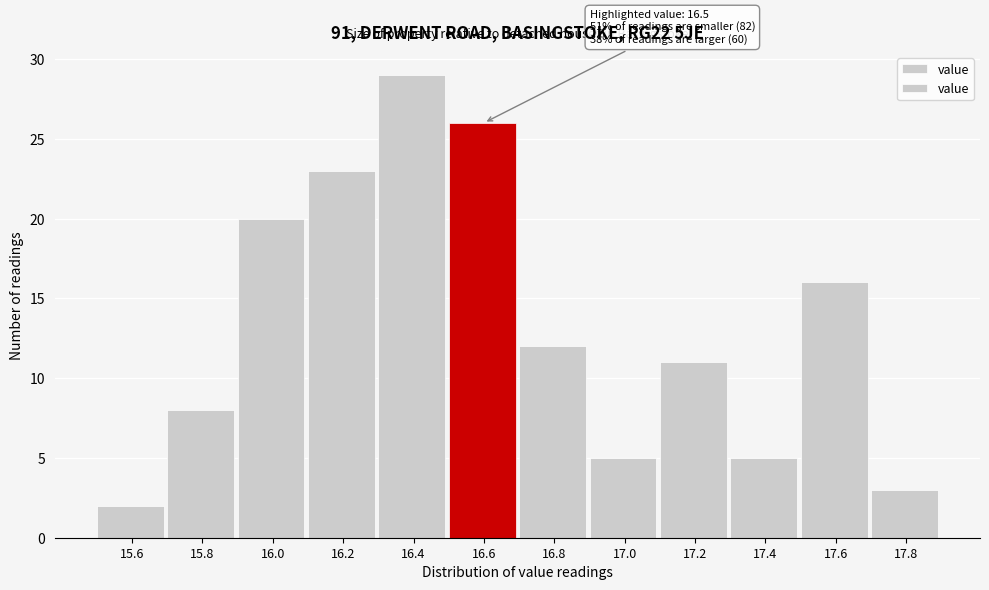

Over which range of the x-axis is the bar tallest?

16.3 to 16.5